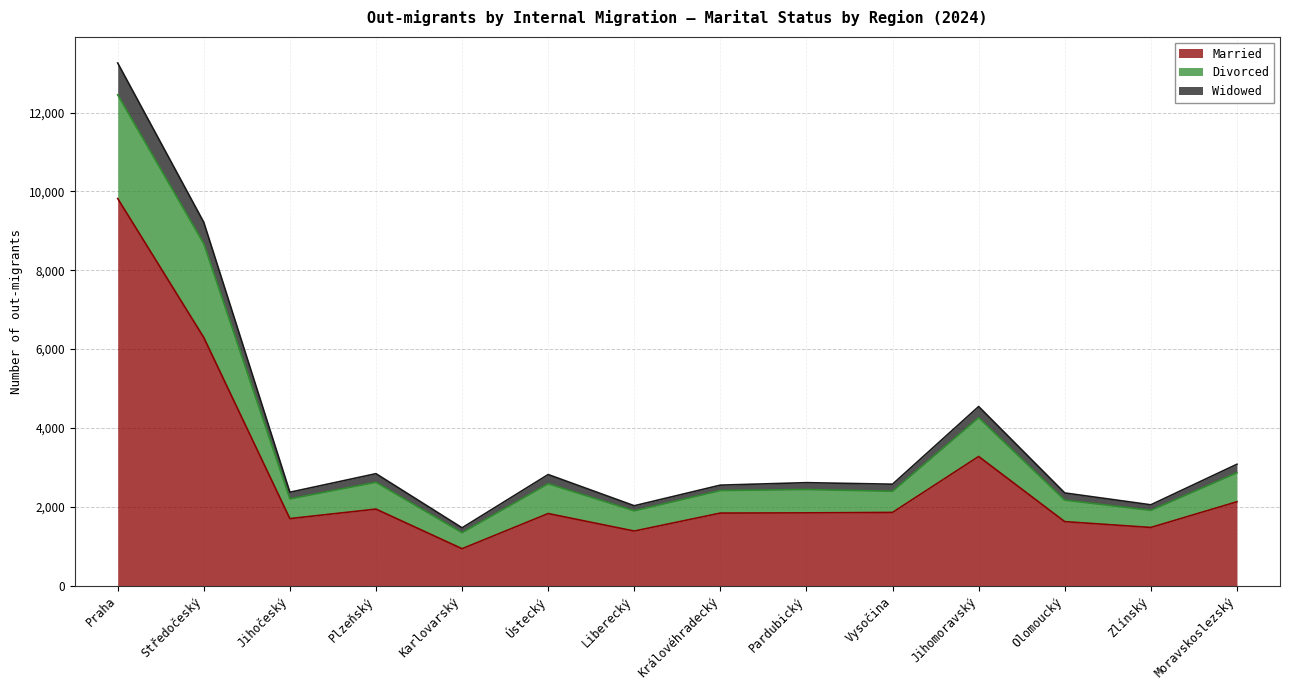

True or false: Widowed and Married cross at least once.

False